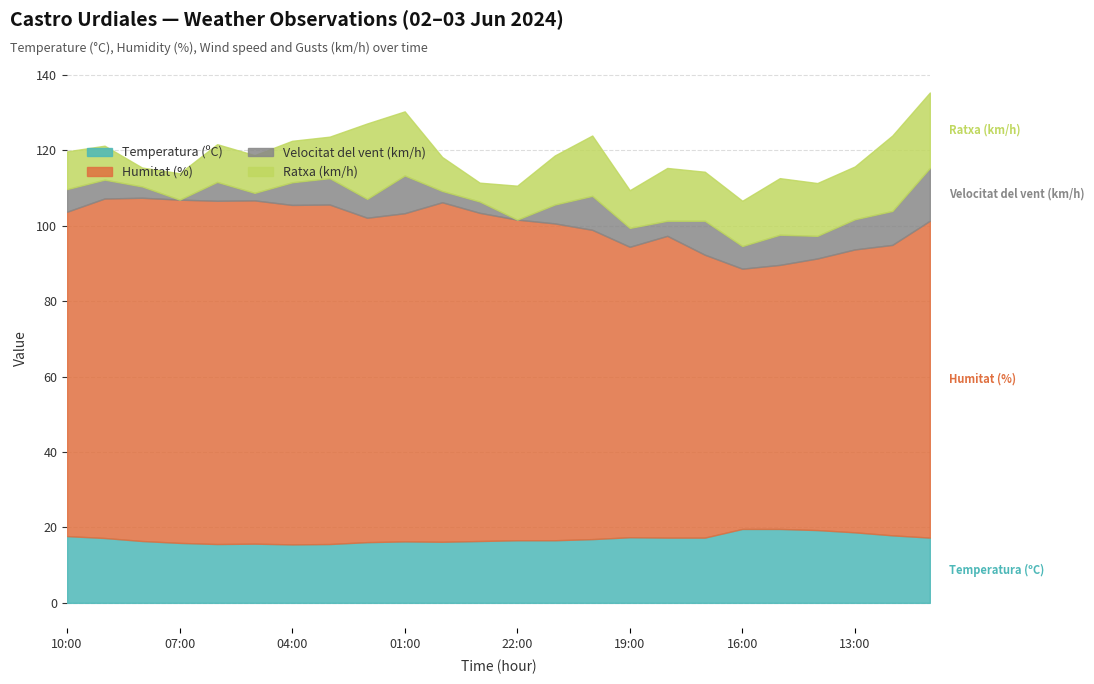

What is the value of the Velocitat del vent (km/h) point at the 20th from the left?

8.0